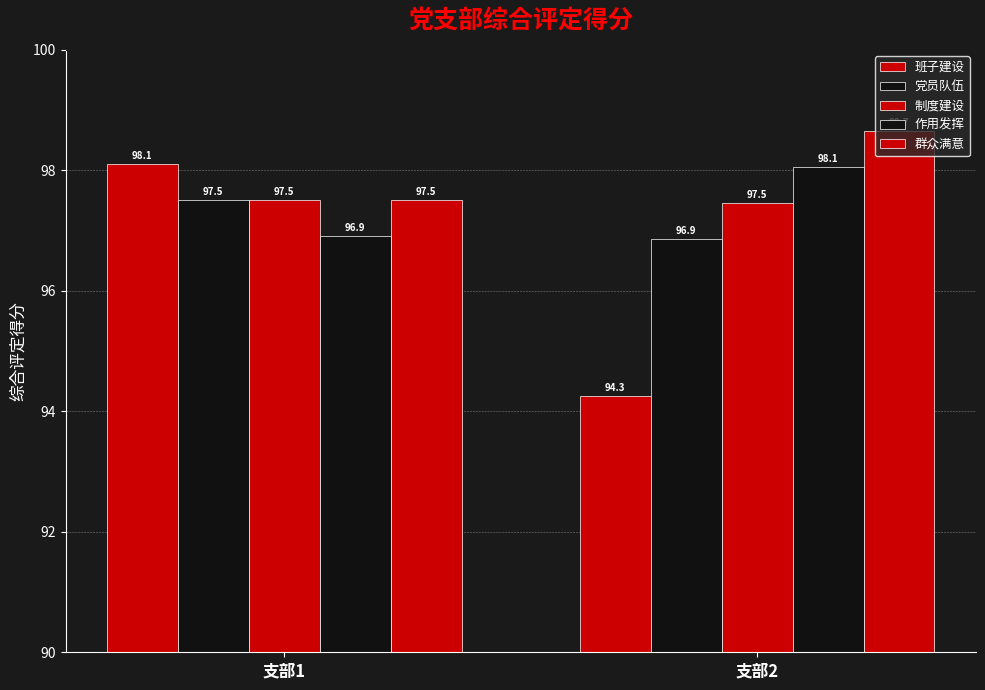

How many 党员队伍 values are between 96 and 97?

1